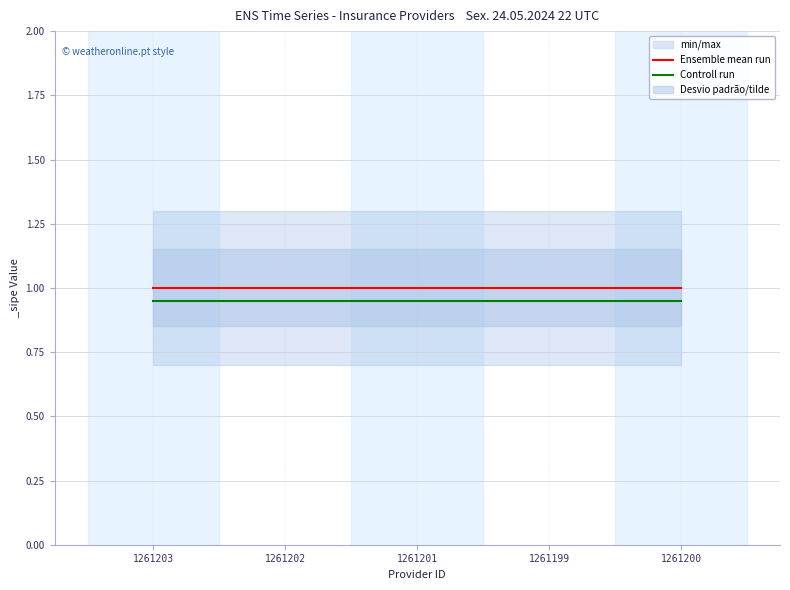

The Ensemble mean run series shows 1.0 at 1261202. True or false?

True